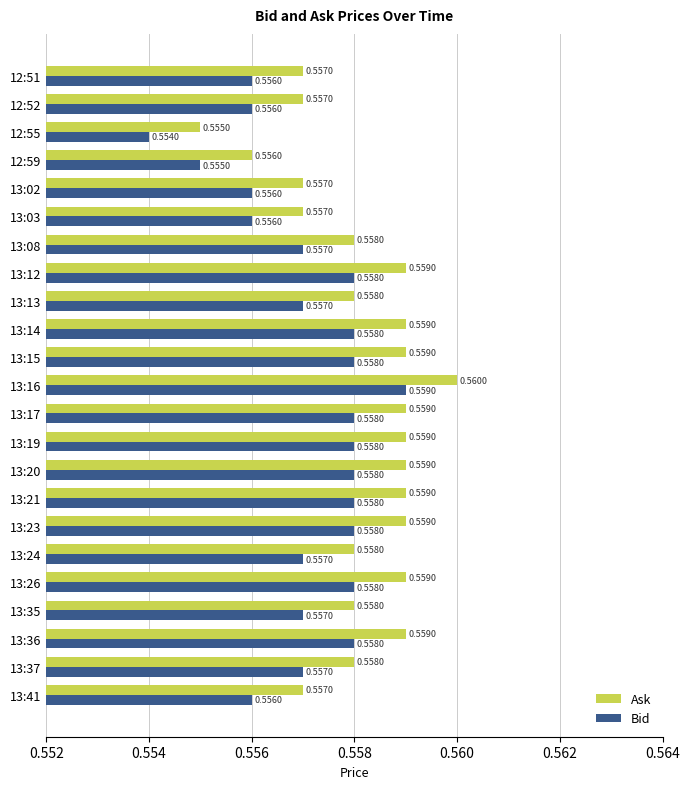

What is the total value across all series at 12:59?

1.1